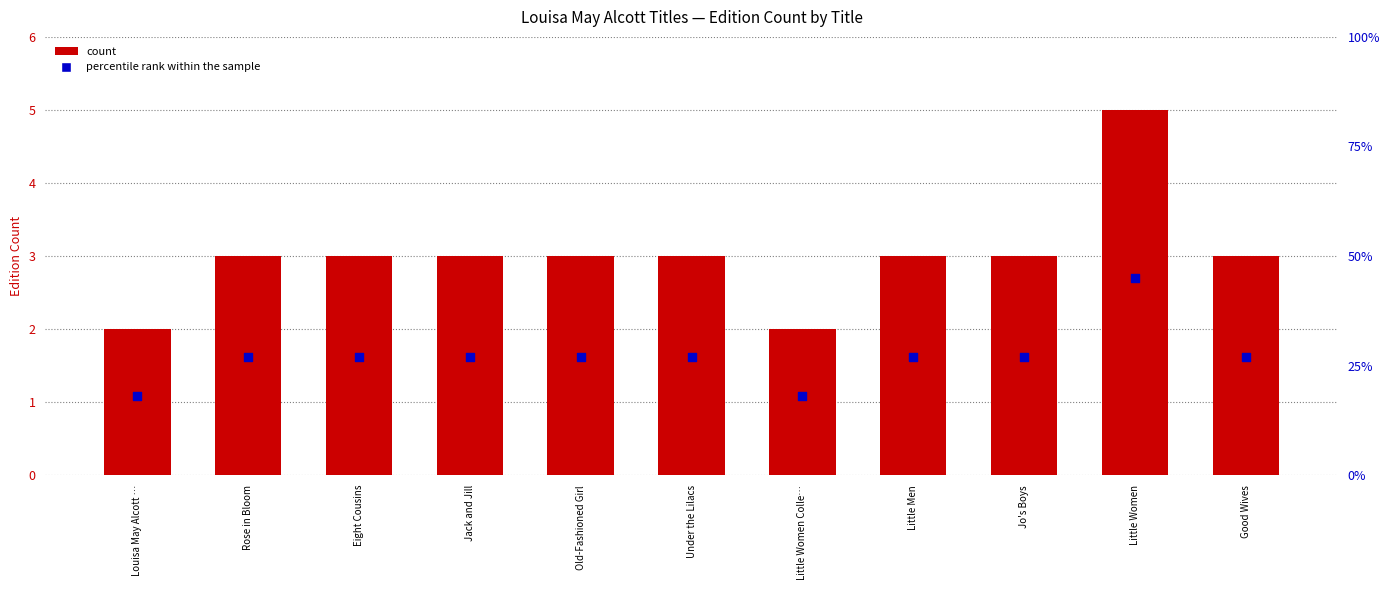

Which series reaches the minimum Y coordinate?

count